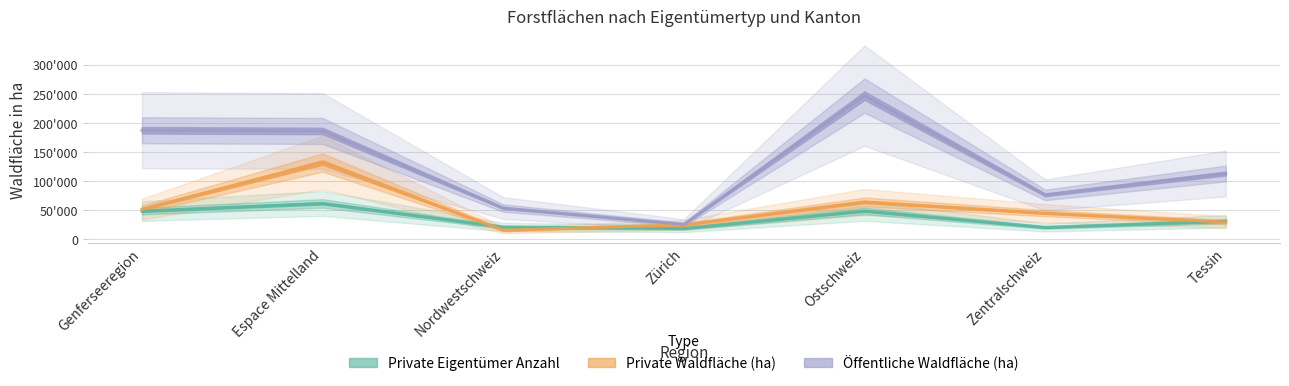

What position from the right is Tessin?

1